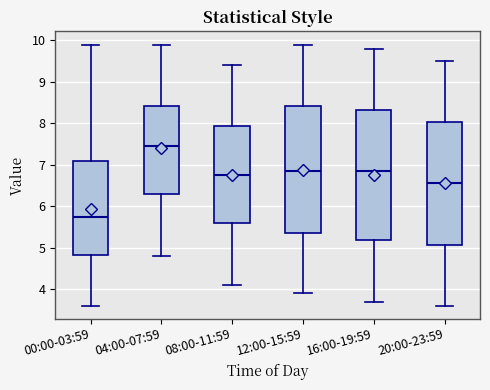

Where does the upper whisker of the box for 16:00-19:59 end on the y-axis? The values are not printed on the chart, so give them approximately, as read against the axis.

9.8